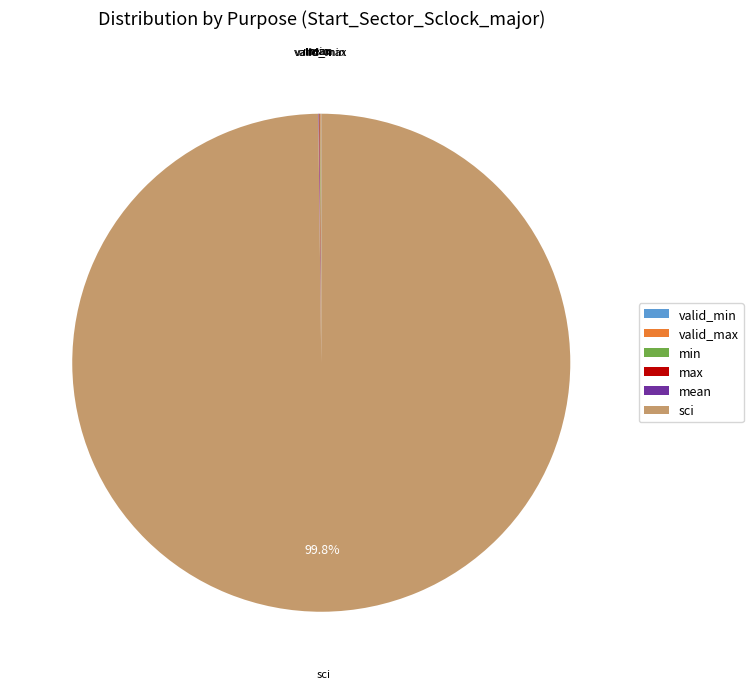

Which slice is the largest?

sci